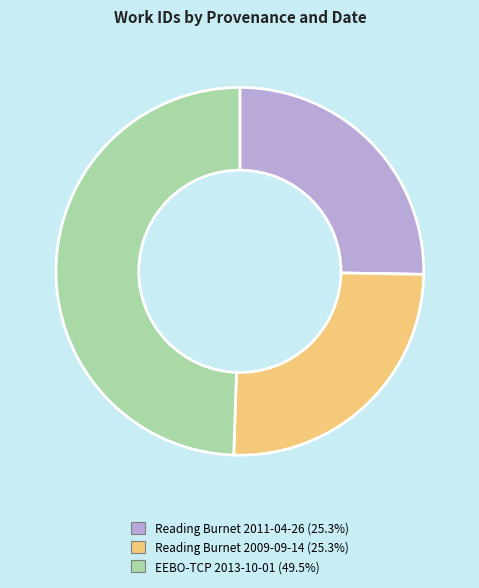

Combined, do Reading Burnet 2009-09-14 and Reading Burnet 2011-04-26 account for over 50%?

Yes